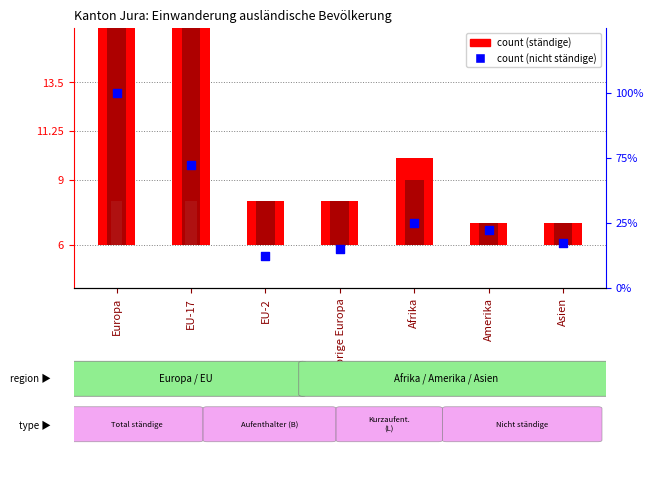

At which category is the sum across all series the highest?

Europa